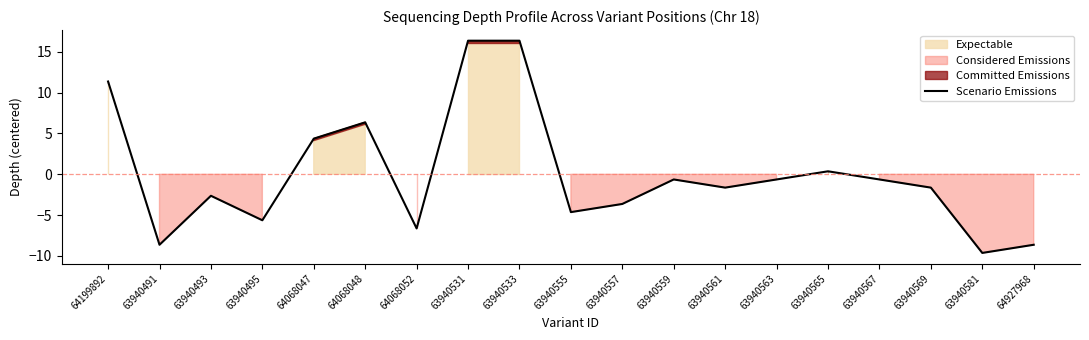

At which category does the data reach its first local valley?

63940491